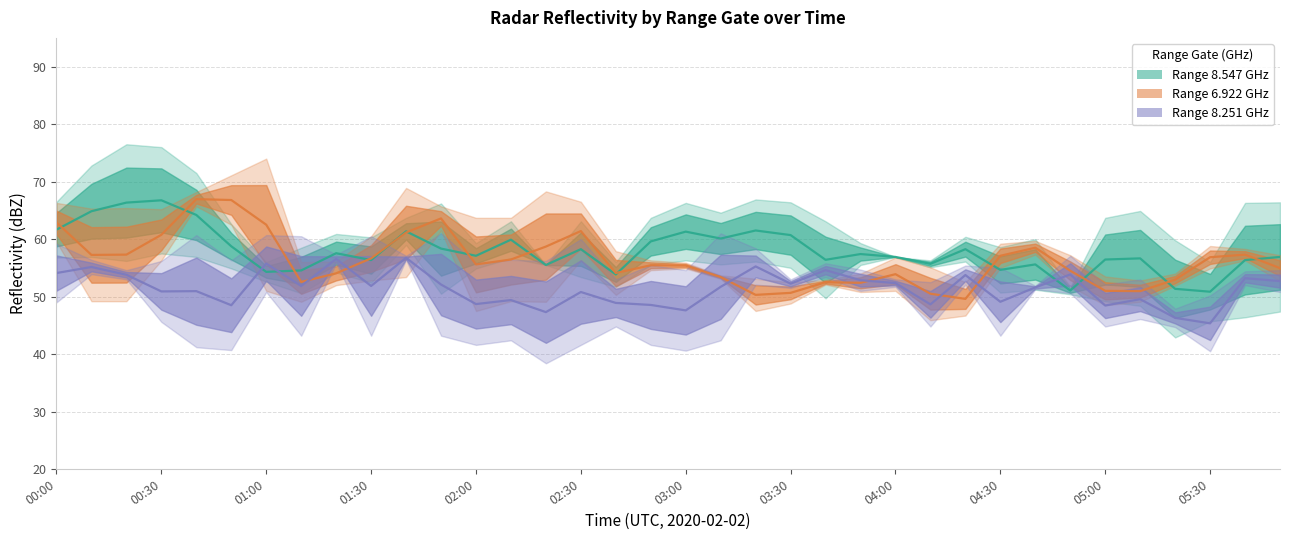

In Range 8.251 GHz, how many points are lower than both neighbors (excluding endpoints)?

12